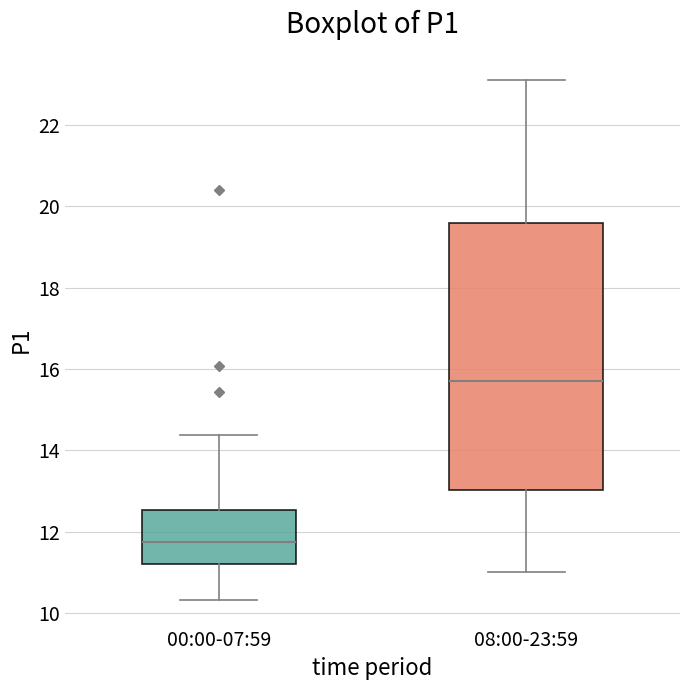

Which box is the tallest, from its lower edge to its upper edge?

08:00-23:59